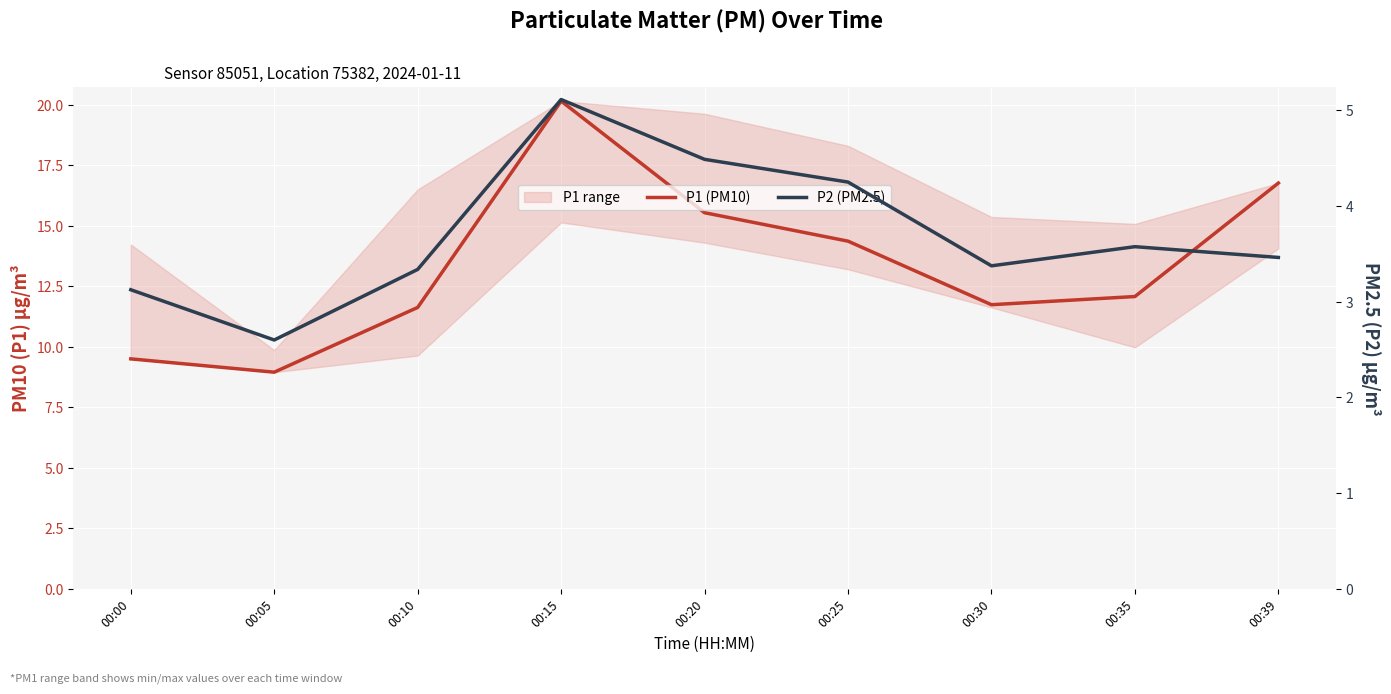

True or false: P2 (PM2.5) and P1 (PM10) cross at least once.

False